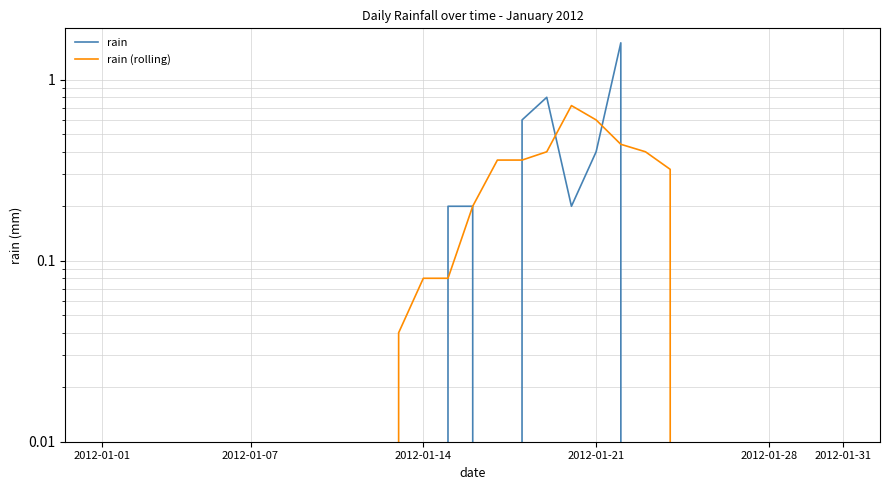

At which label is rain closest to 0?

2012-01-01